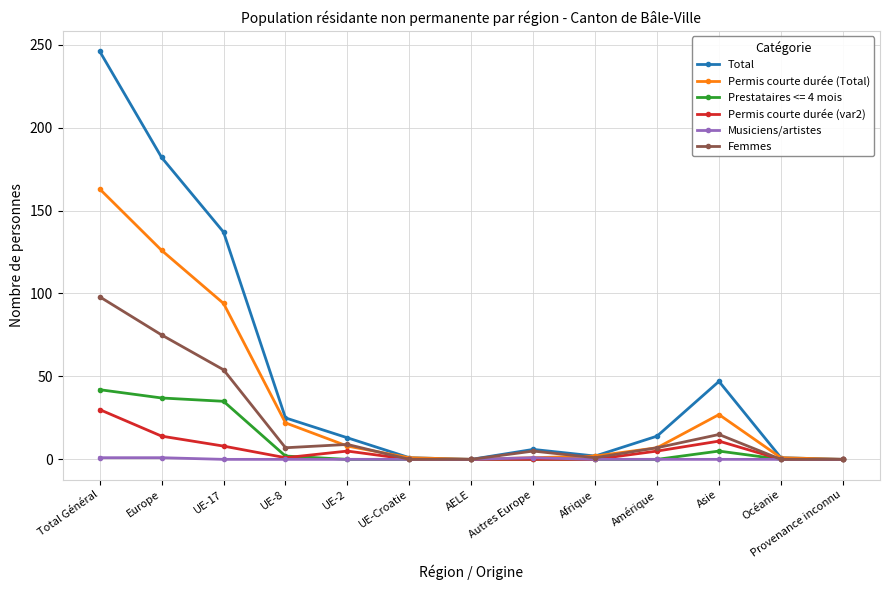

What is the total value across all series at Amérique?

33